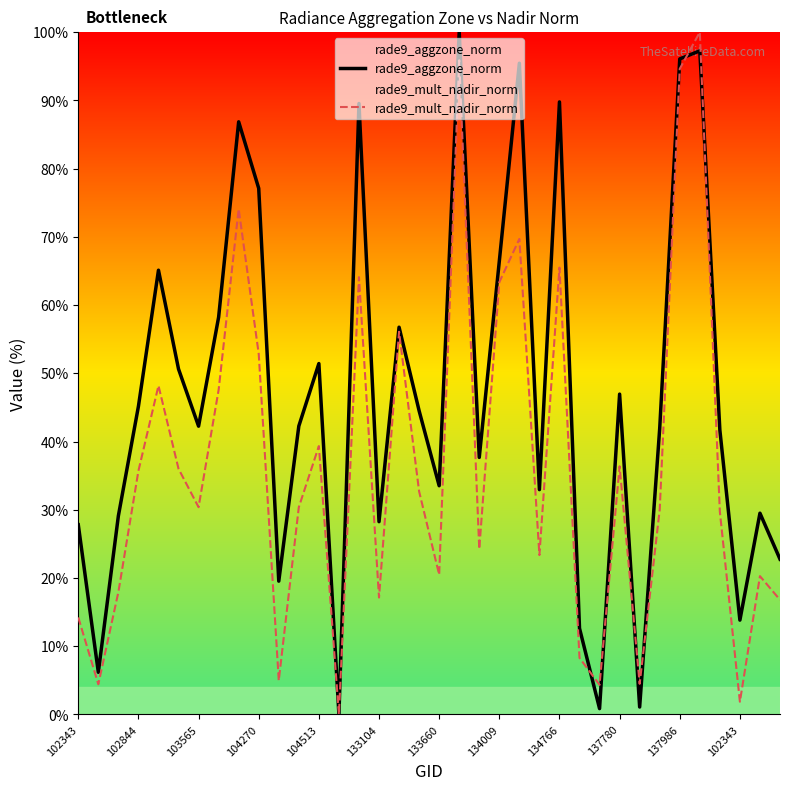

Where does the rade9_aggzone_norm series first go above 42?

102844